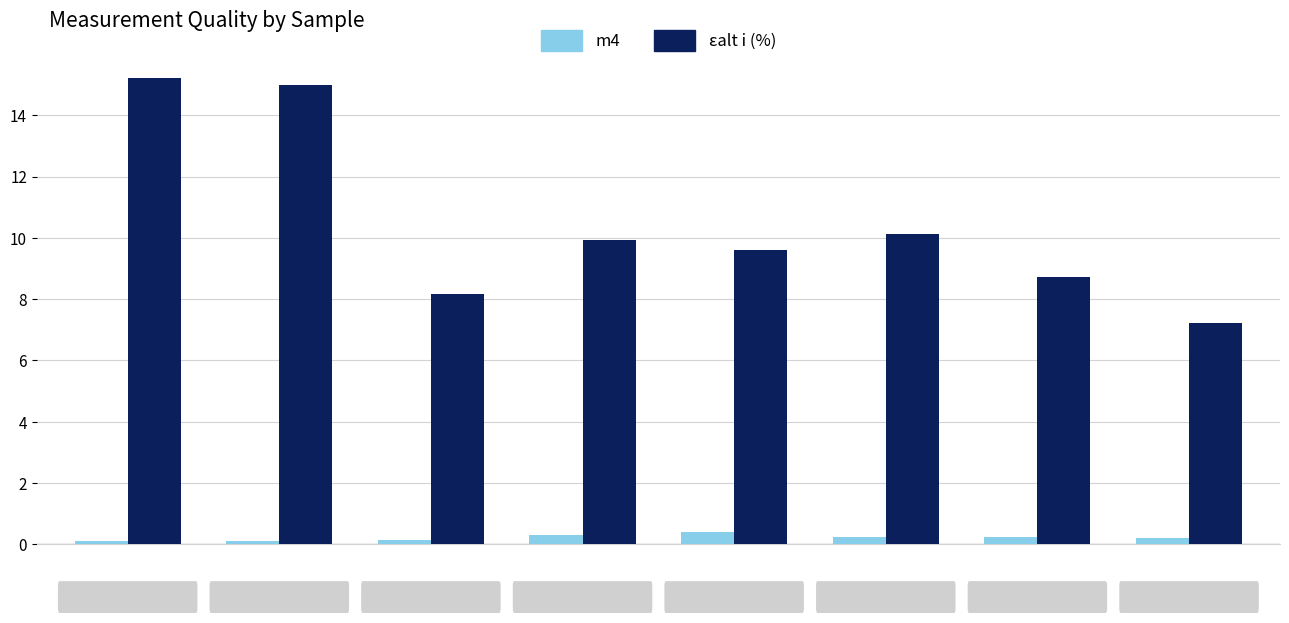

List the series in order of their peak value, highest first.

εalt i (%), m4